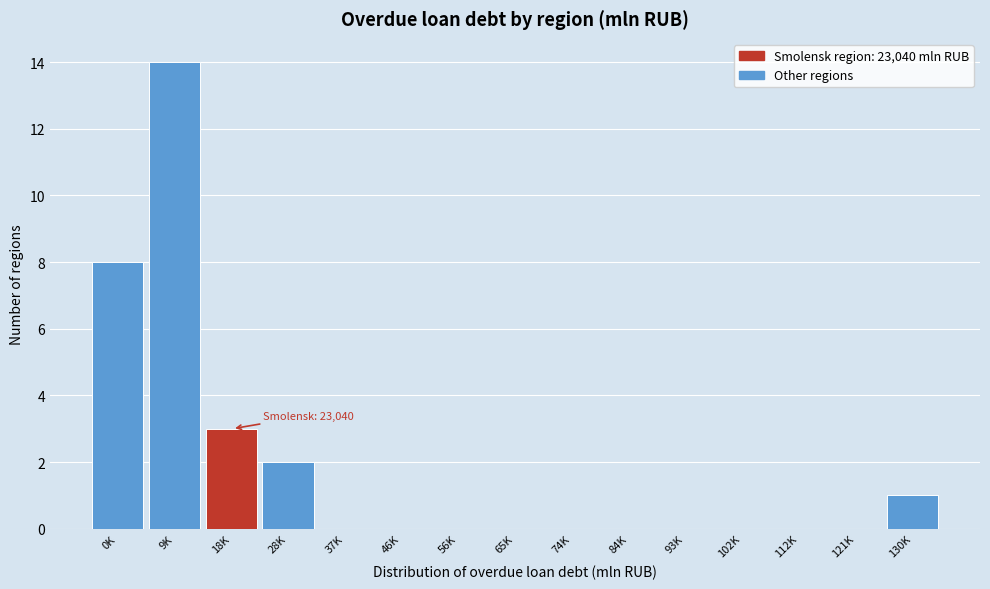

Reading left to right, transcribe all the data shown in this chart.

0K=8	9K=14	18K=3	28K=2	37K=0	46K=0	56K=0	65K=0	74K=0	84K=0	93K=0	102K=0	112K=0	121K=0	130K=1